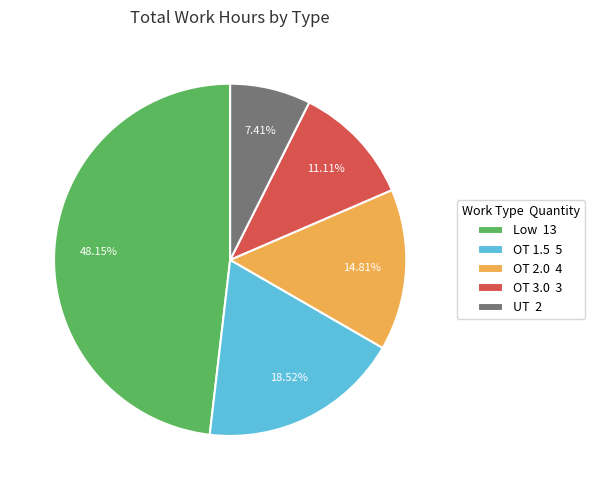

Which slice is the smallest?

UT